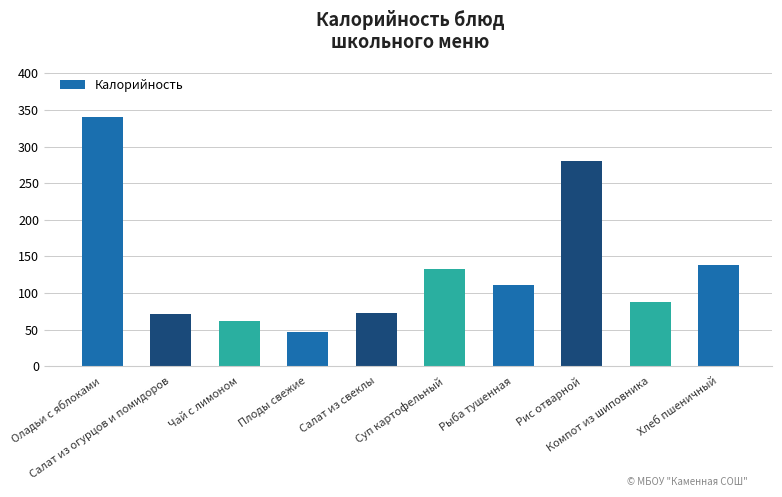

What is the sum of the values at Плоды свежие and Компот из шиповника?

135.2